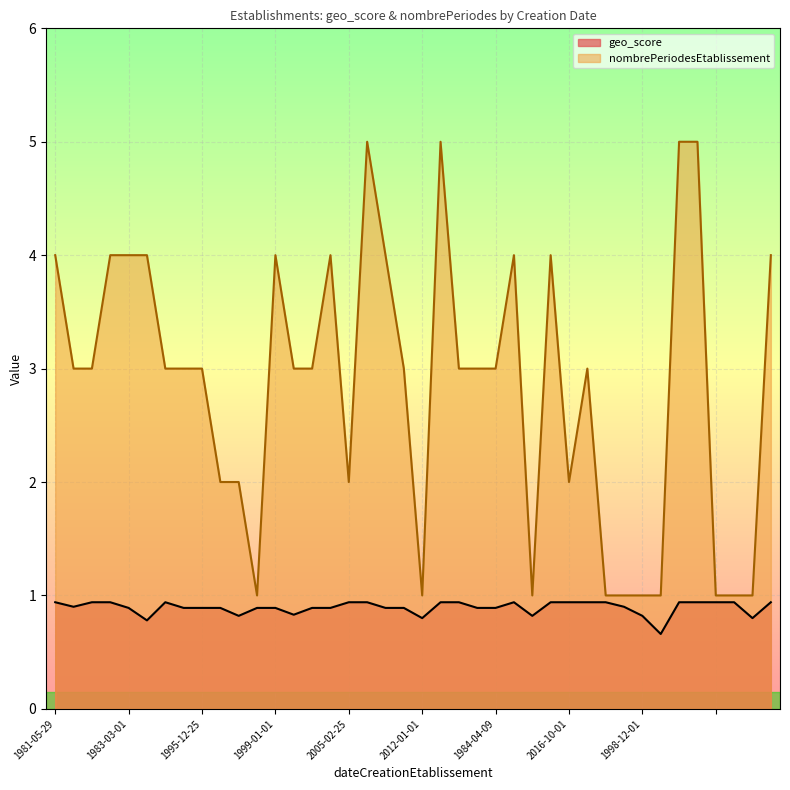

The nombrePeriodesEtablissement series shows 5.0 at 1992-07-02. True or false?

True